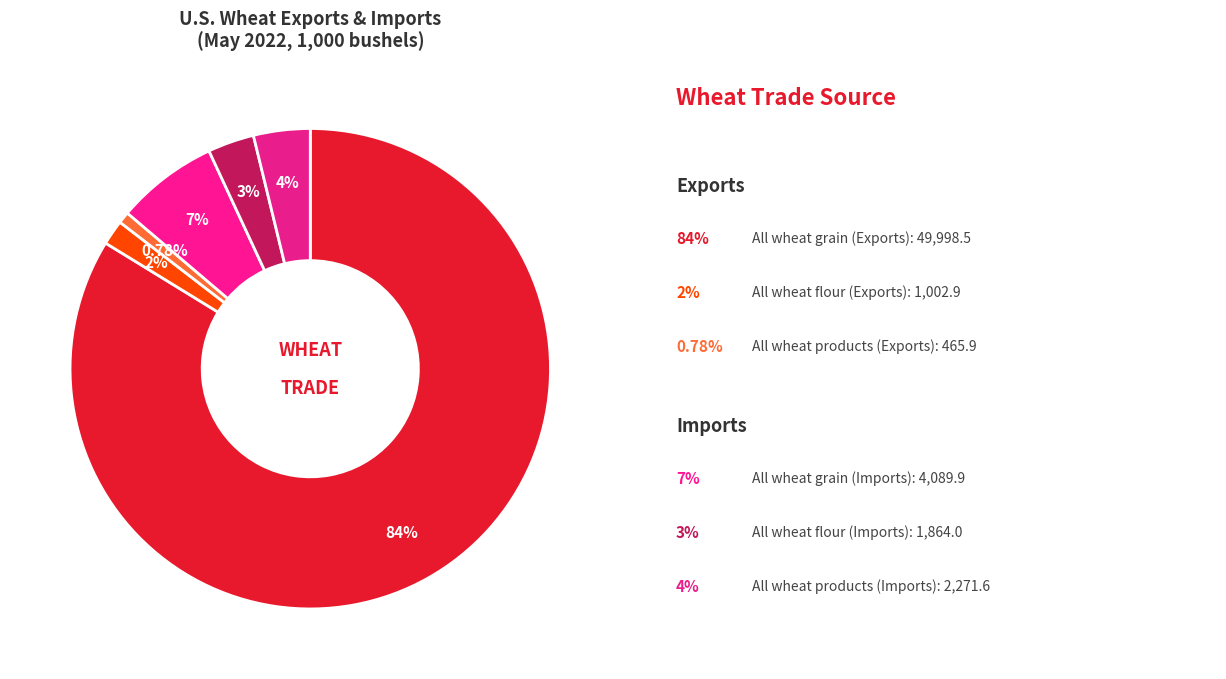

How many slices are in this pie chart?

6